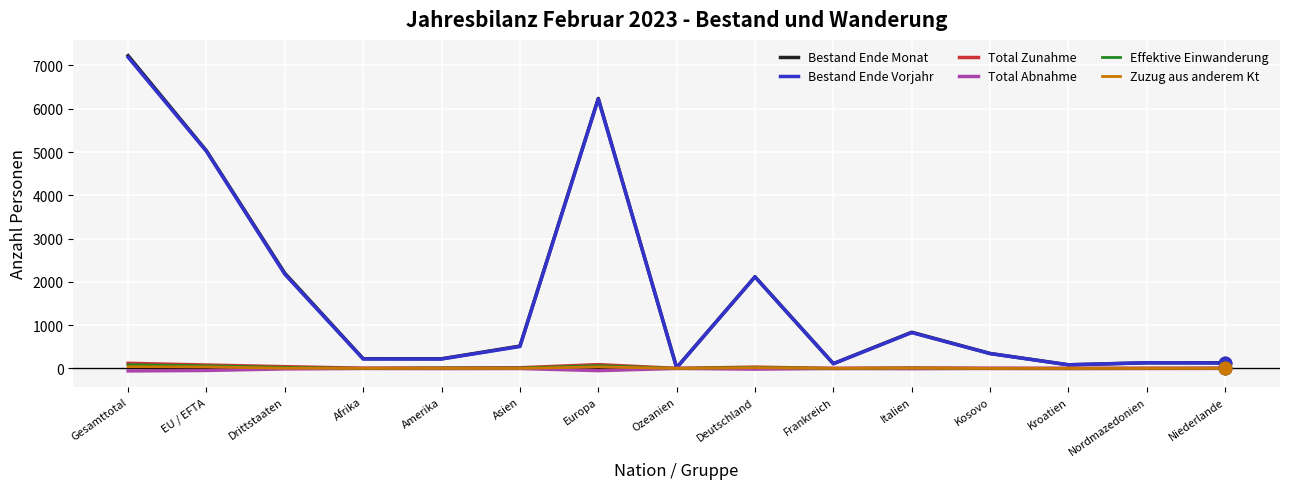

Is the value of Total Abnahme at Gesamttotal greater than the value of Bestand Ende Vorjahr at Niederlande?

No